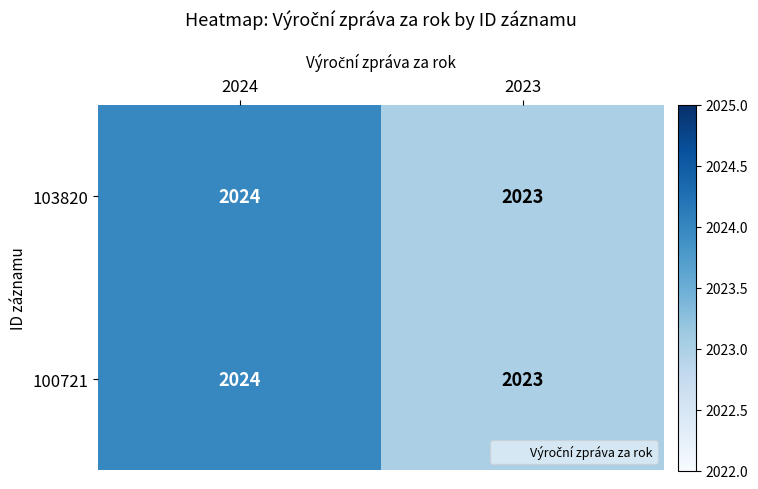

Is it true that 100721 equals 3092 at 2024?

False